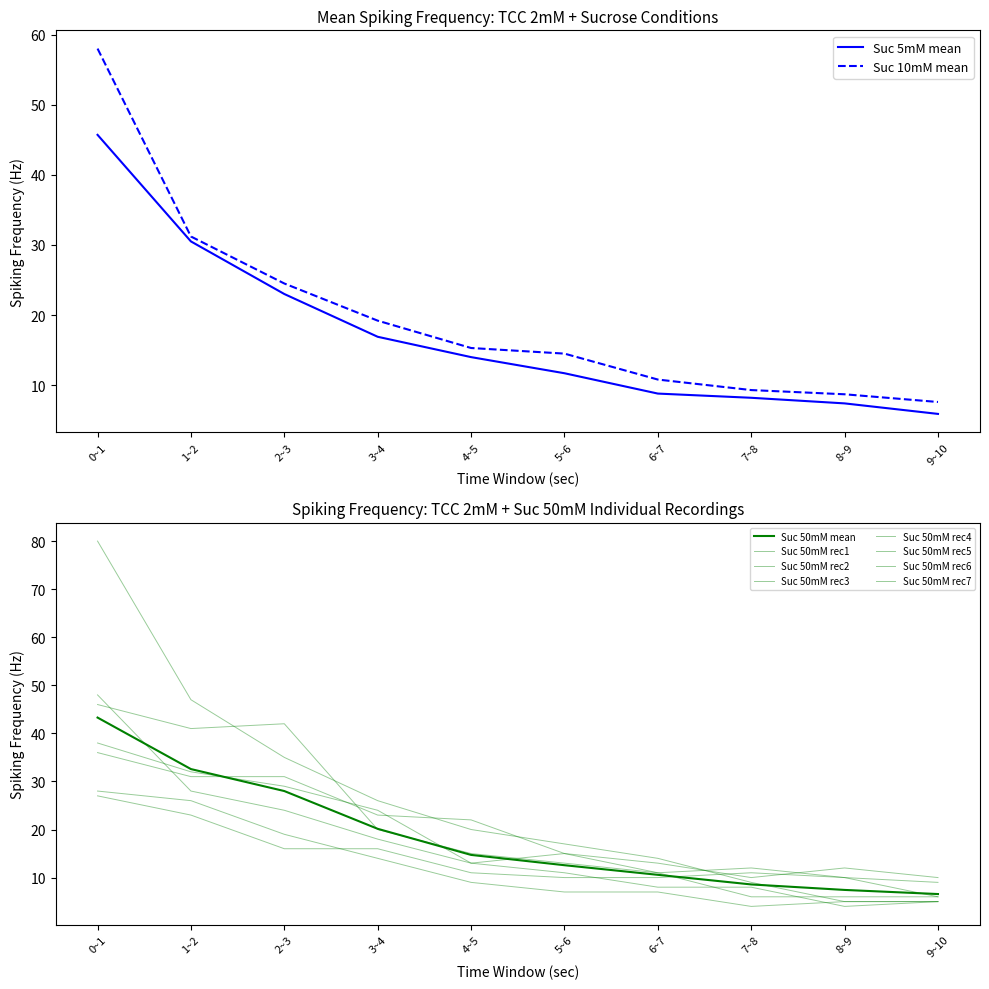

The value of Suc 10mM mean at 9~10 is 7.6. True or false?

True